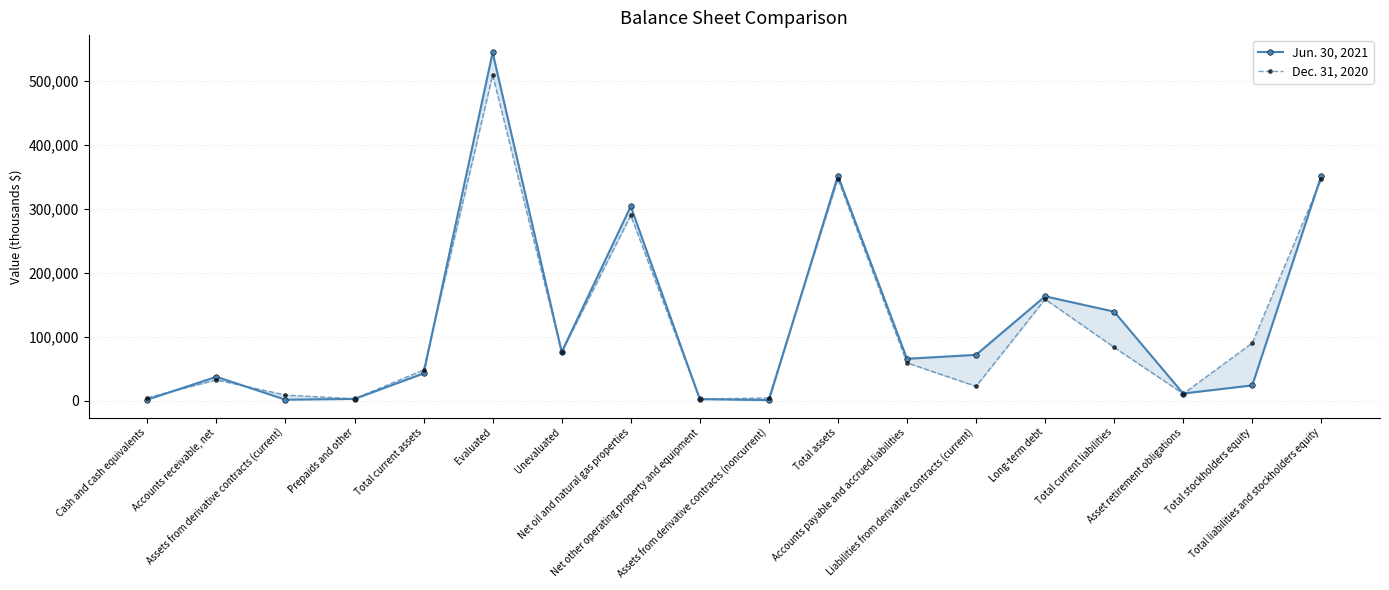

In Jun. 30, 2021, how many points are lower than both neighbors (excluding endpoints)?

5